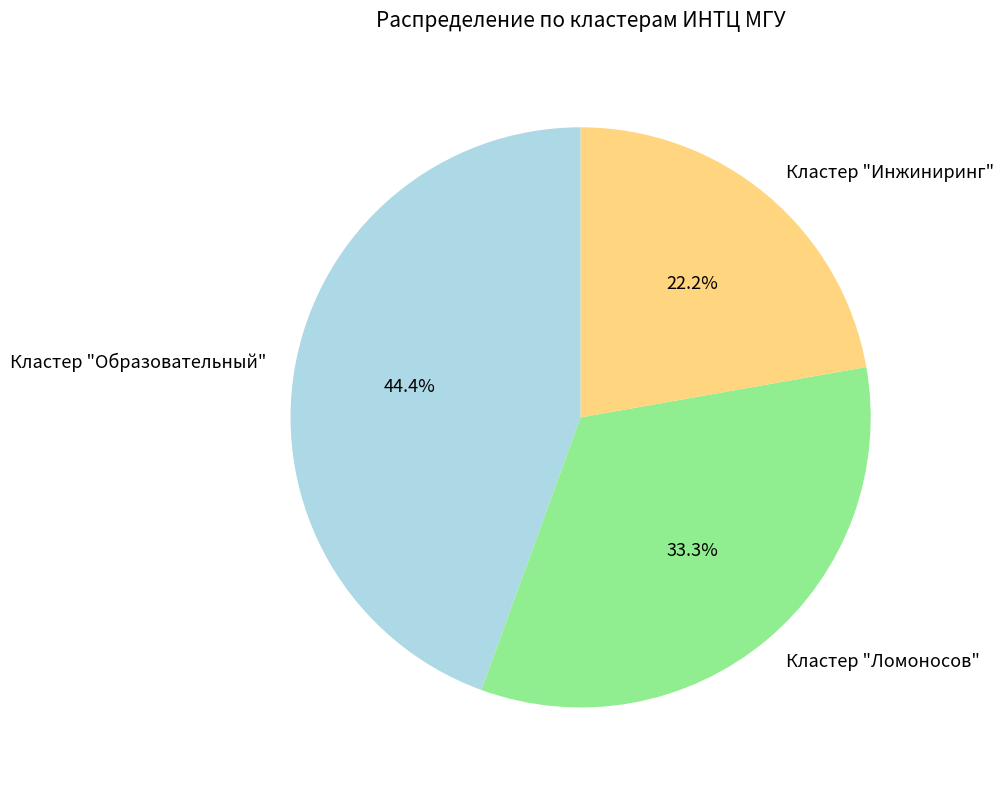

Which category has the smallest portion of the pie?

Кластер "Инжиниринг"